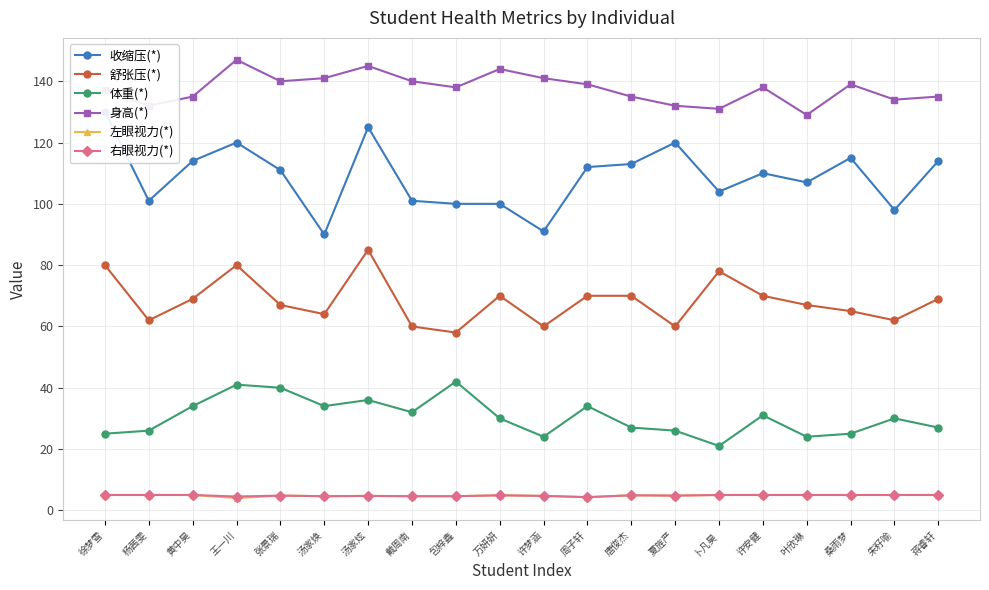

True or false: 右眼视力(*) has more than 1 interior local peaks.

True